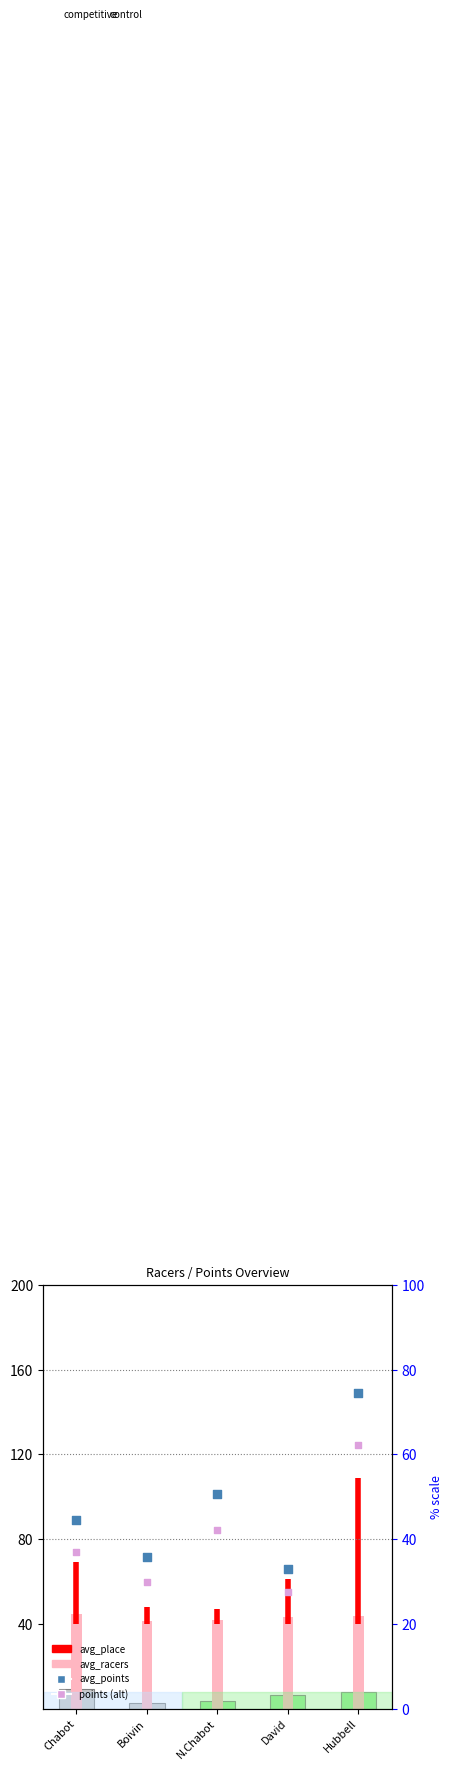

Is the value of avg_racers (scaled) at Boivin greater than the value of avg_racers at Hubbell?

No